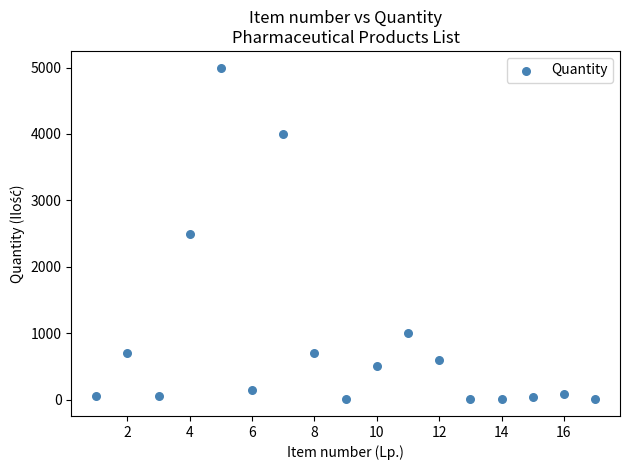

What is the range of Y values (max minus min)?

4995